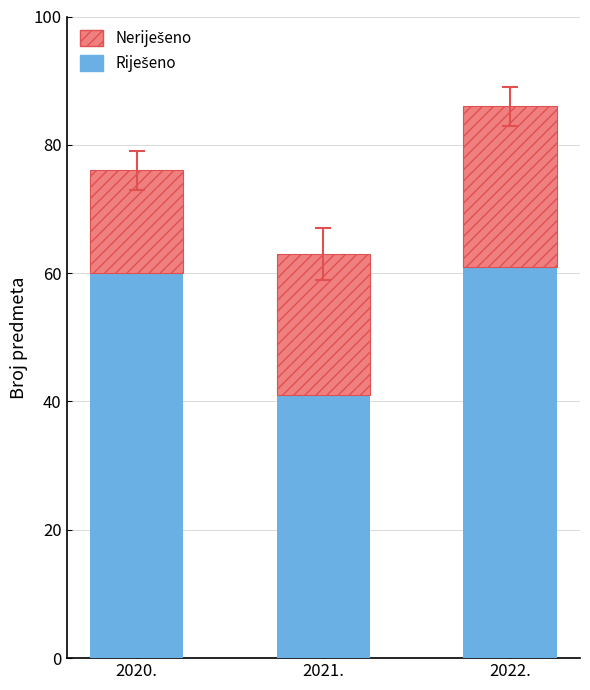

Are the bars horizontal?

No